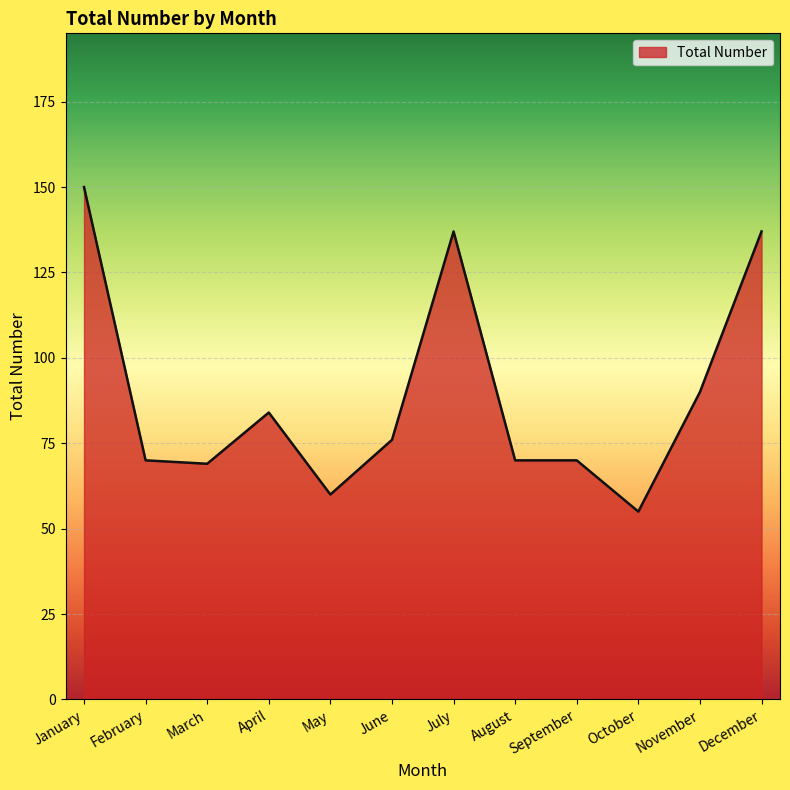

Reading left to right, what are all the values shown in this chart?

January=150	February=70	March=69	April=84	May=60	June=76	July=137	August=70	September=70	October=55	November=90	December=137